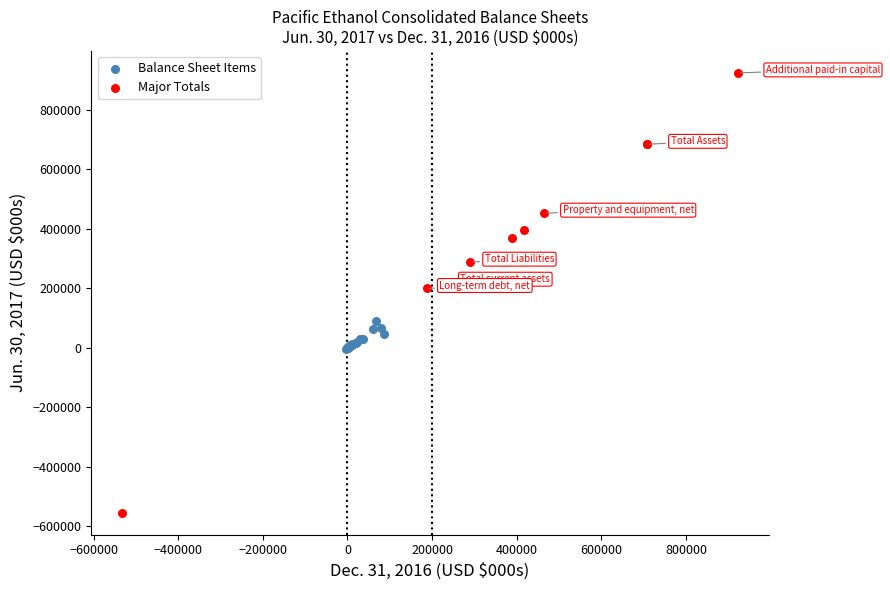

Which series reaches the maximum Y coordinate?

Major Totals